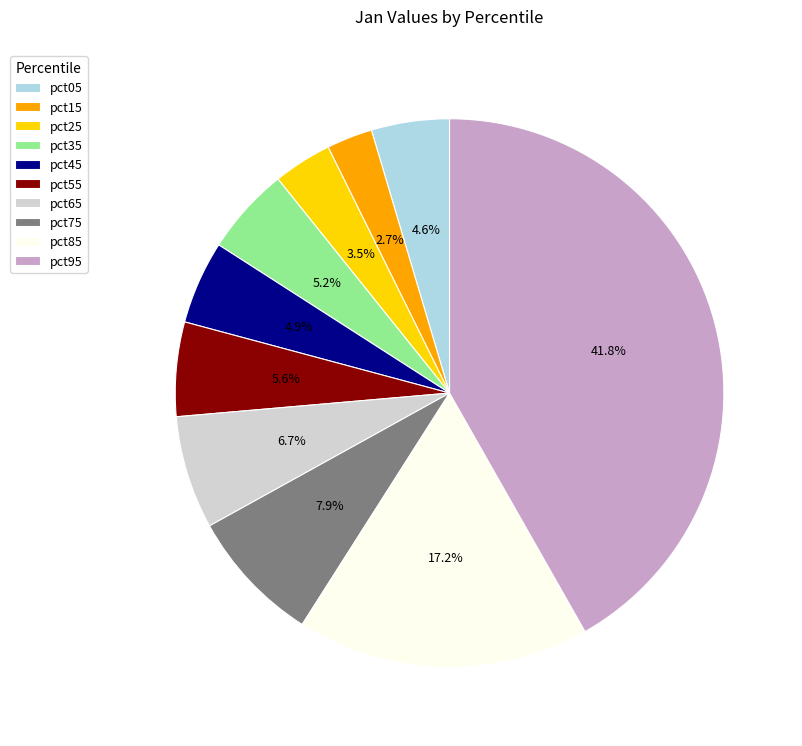

How many slices are in this pie chart?

10